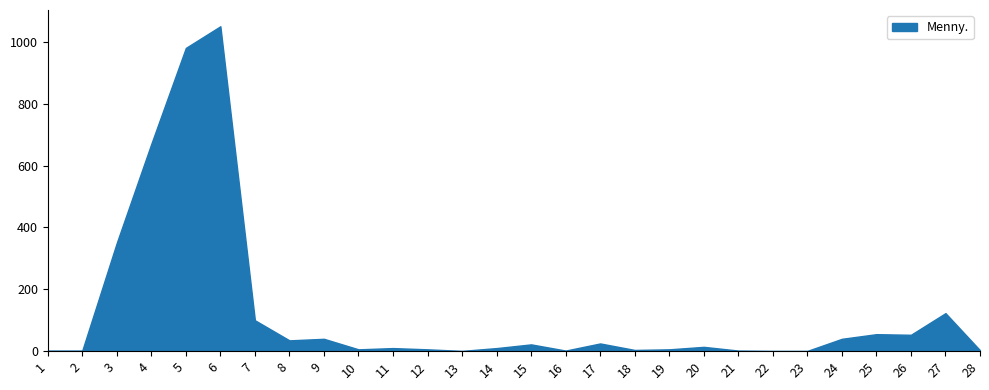

At which category does the data reach its first local peak?

6